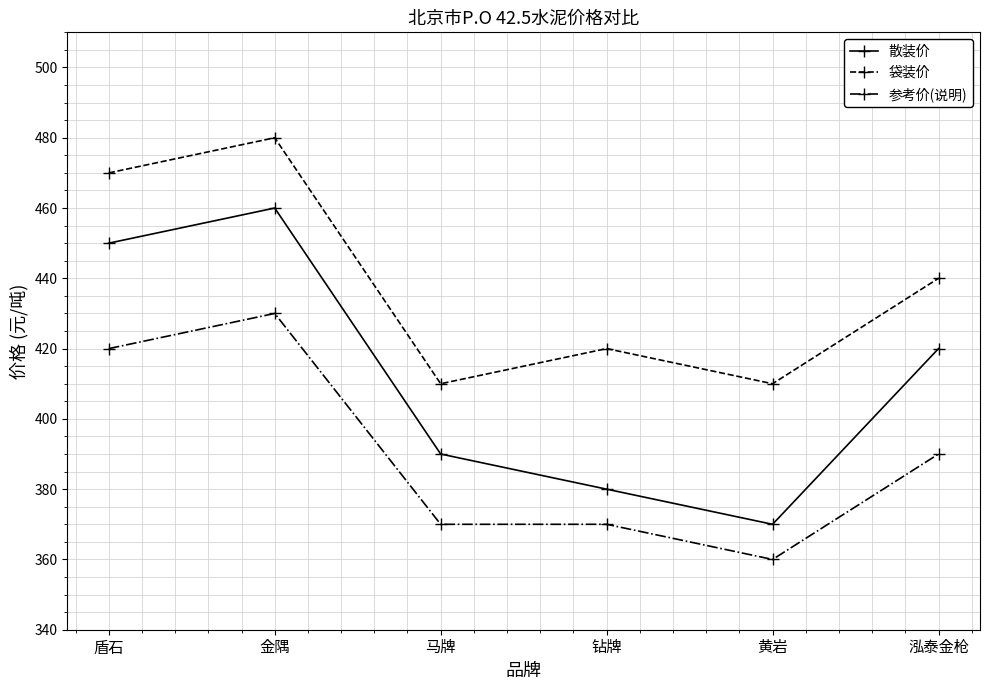

What is the average value of the 参考价(说明) series?

390